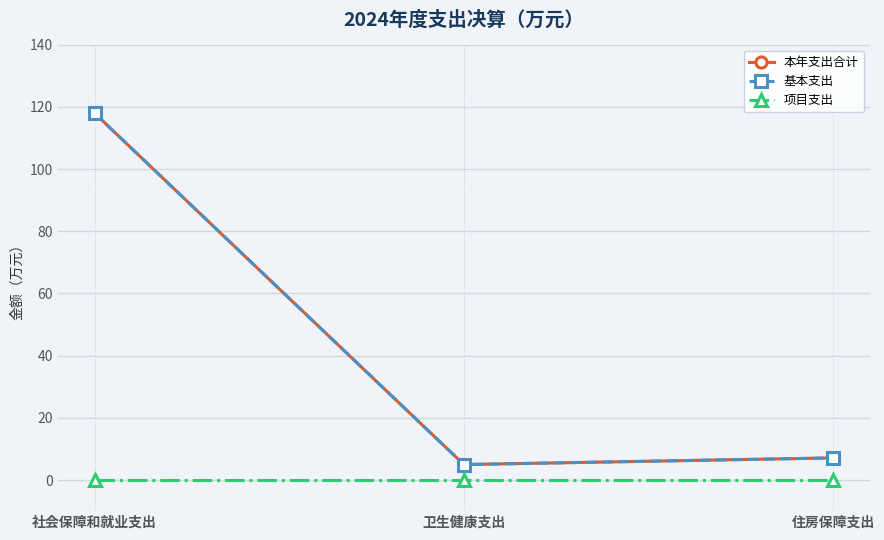

Reading right to left, extract all data points from this chart.

本年支出合计: 7.1	5.0	118.0
基本支出: 7.1	5.0	118.0
项目支出: 0.0	0.0	0.0